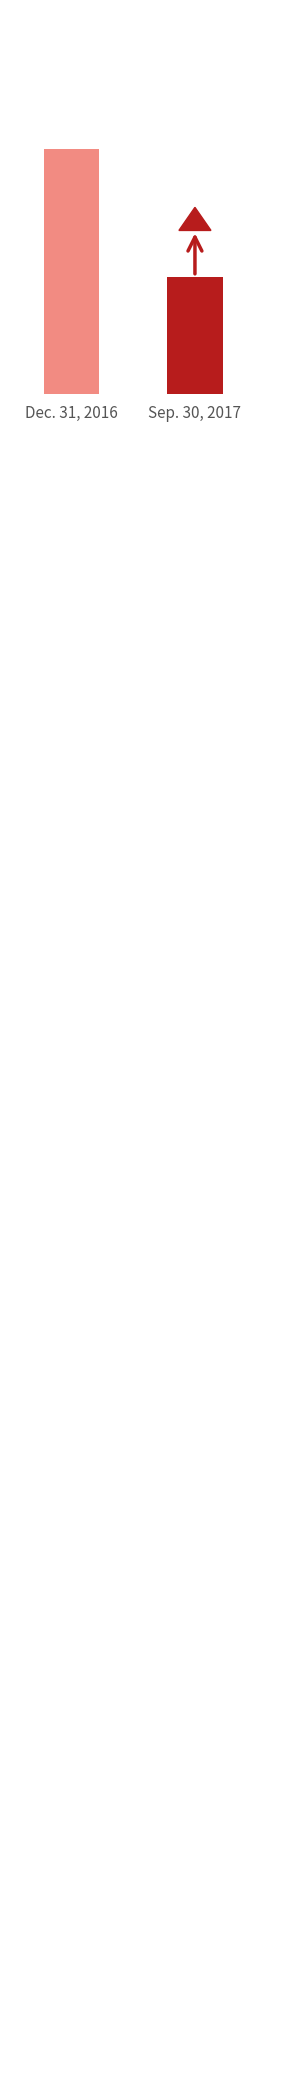

Which has a higher value, Sep. 30, 2017 or Dec. 31, 2016?

Dec. 31, 2016